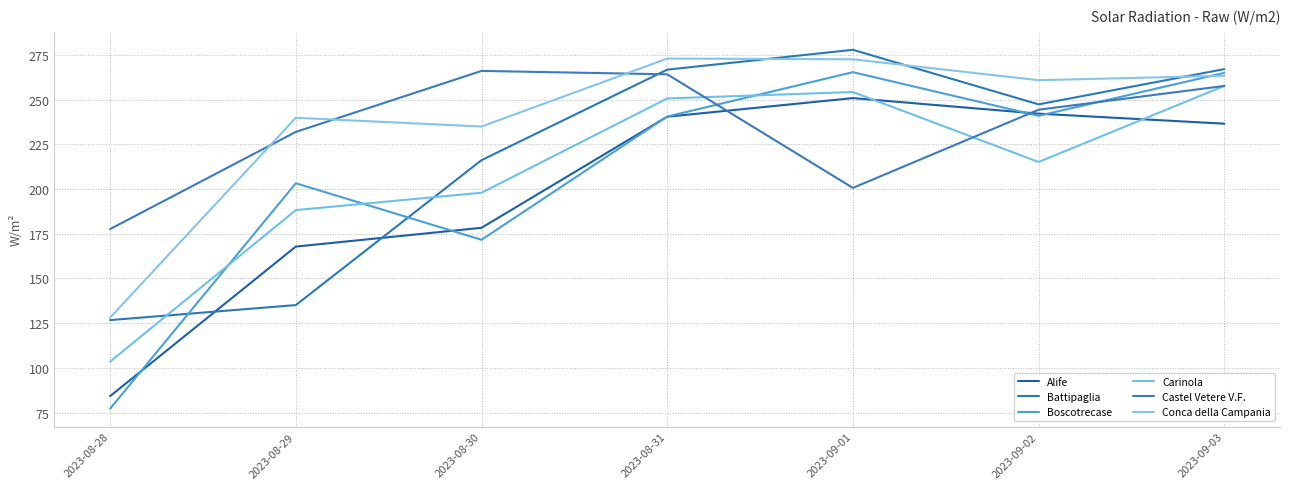

At which category is the sum across all series the highest?

2023-09-03